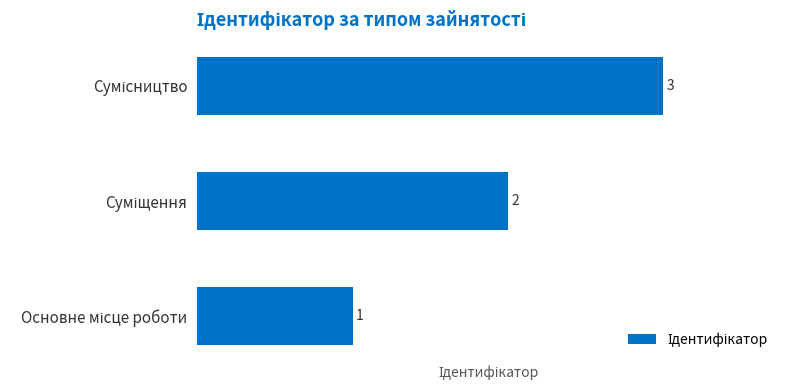

What is the greatest value displayed?

3